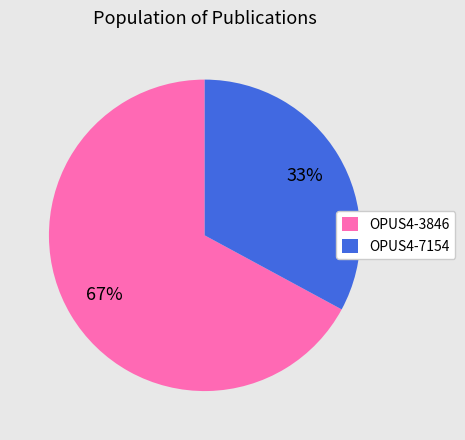

How many segments does this pie chart have?

2